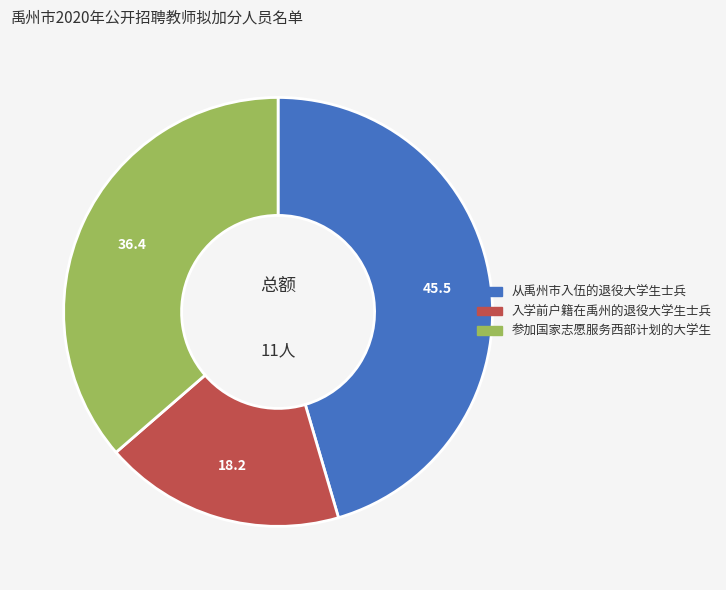

How many segments does this pie chart have?

3